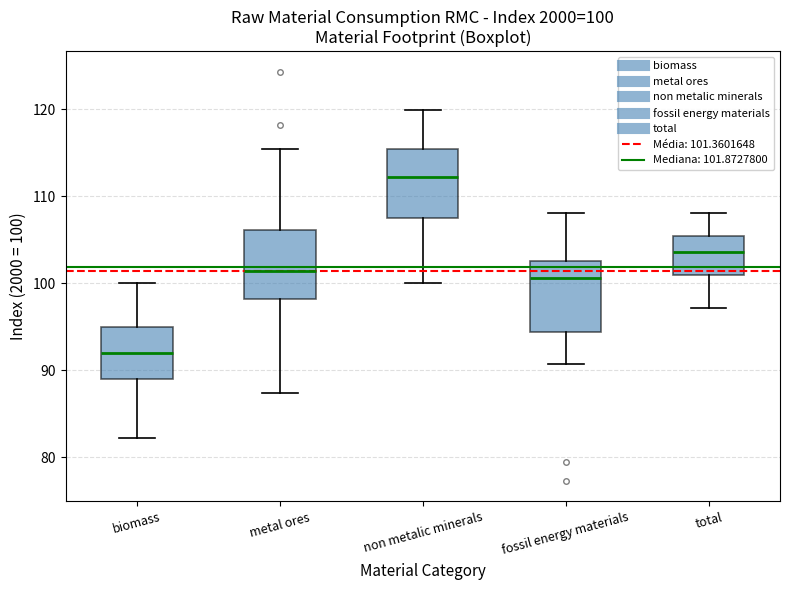

Which box's median line is the lowest?

biomass